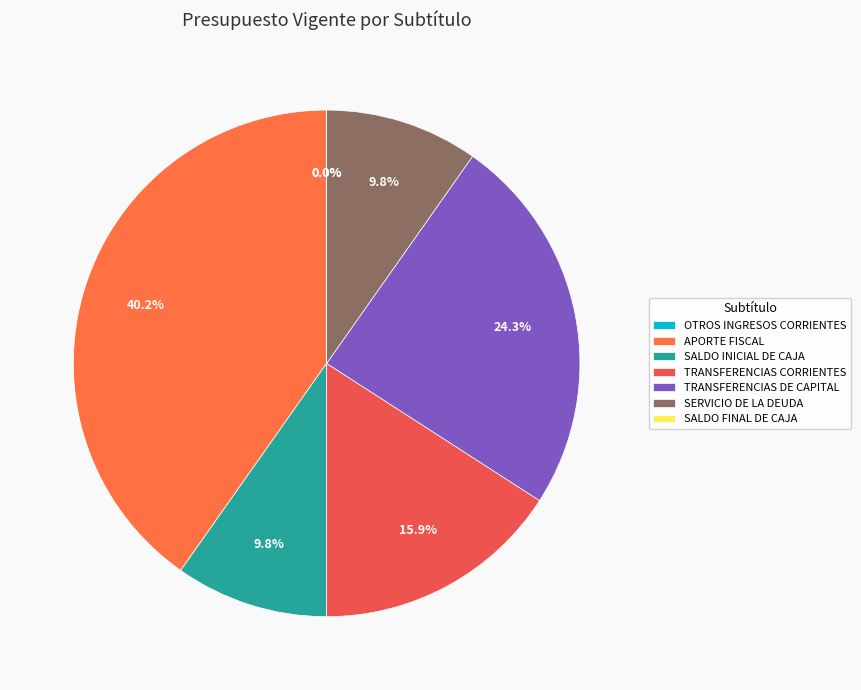

Between OTROS INGRESOS CORRIENTES and TRANSFERENCIAS DE CAPITAL, which is larger?

TRANSFERENCIAS DE CAPITAL